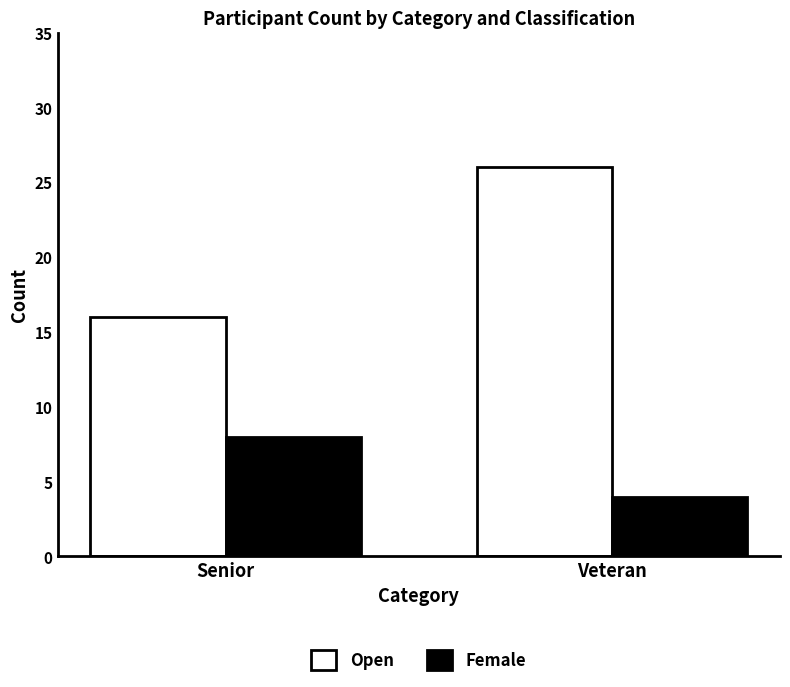

List the series in order of their overall mean, highest first.

Open, Female